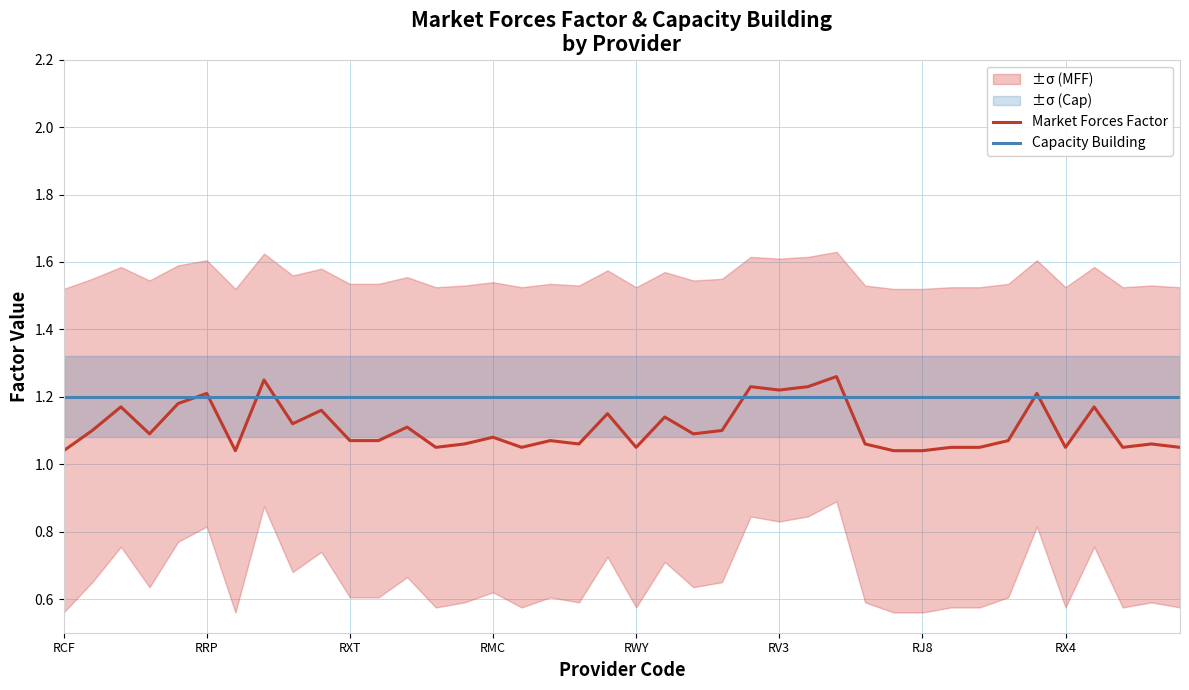

Reading left to right, list all the values displayed in this chart.

Market Forces Factor: 1.0	1.1	1.2	1.1	1.2	1.2	1.0	1.2	1.1	1.2	1.1	1.1	1.1	1.1	1.1	1.1	1.1	1.1	1.1	1.1	1.1	1.1	1.1	1.1	1.2	1.2	1.2	1.3	1.1	1.0	1.0	1.1	1.1	1.1	1.2	1.1	1.2	1.1	1.1	1.1
Capacity Building: 1.2	1.2	1.2	1.2	1.2	1.2	1.2	1.2	1.2	1.2	1.2	1.2	1.2	1.2	1.2	1.2	1.2	1.2	1.2	1.2	1.2	1.2	1.2	1.2	1.2	1.2	1.2	1.2	1.2	1.2	1.2	1.2	1.2	1.2	1.2	1.2	1.2	1.2	1.2	1.2